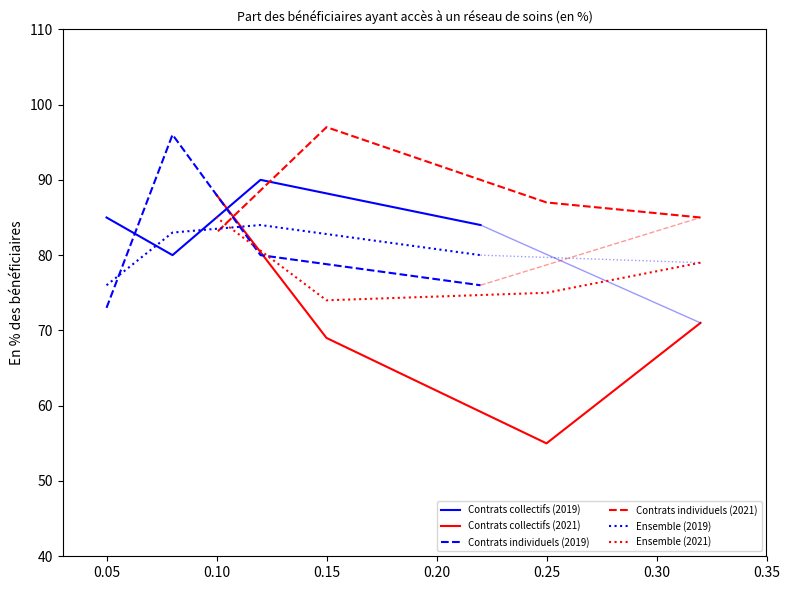

Does the chart have visible grid lines?

No